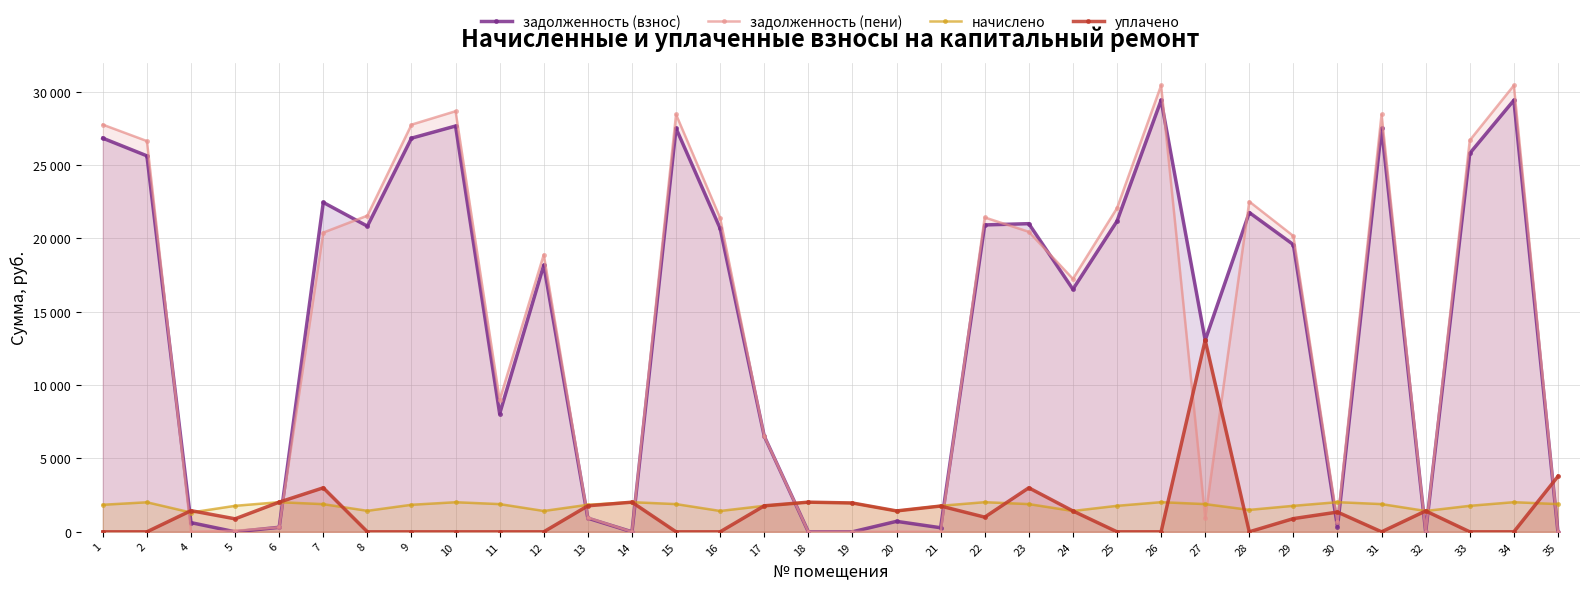

True or false: уплачено has more than 2 interior local peaks.

True